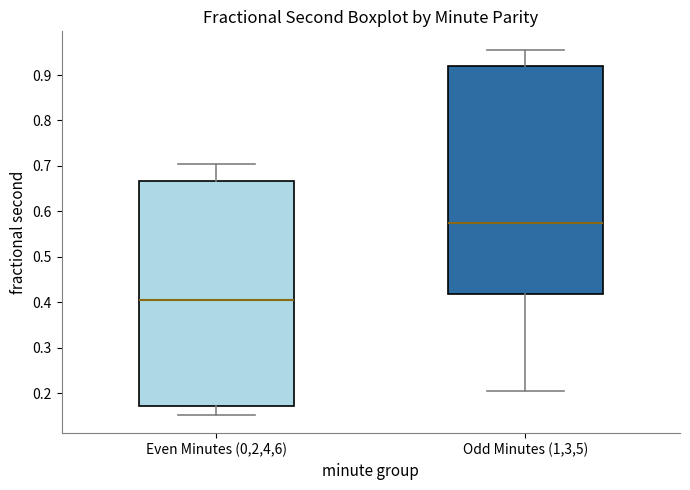

Reading left to right, transcribe this box plot: for each box, give where its median line is, the range the box spans, and where its two whiskers end, as read against the y-axis. The values are not printed on the chart, so give them approximately, as read against the axis.

Even Minutes (0,2,4,6): median 0.41, box 0.17 to 0.67, whiskers 0.15 to 0.70
Odd Minutes (1,3,5): median 0.58, box 0.42 to 0.92, whiskers 0.21 to 0.96